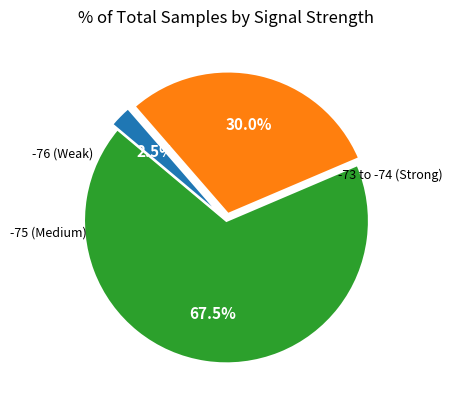

Is there a majority slice in this chart?

Yes